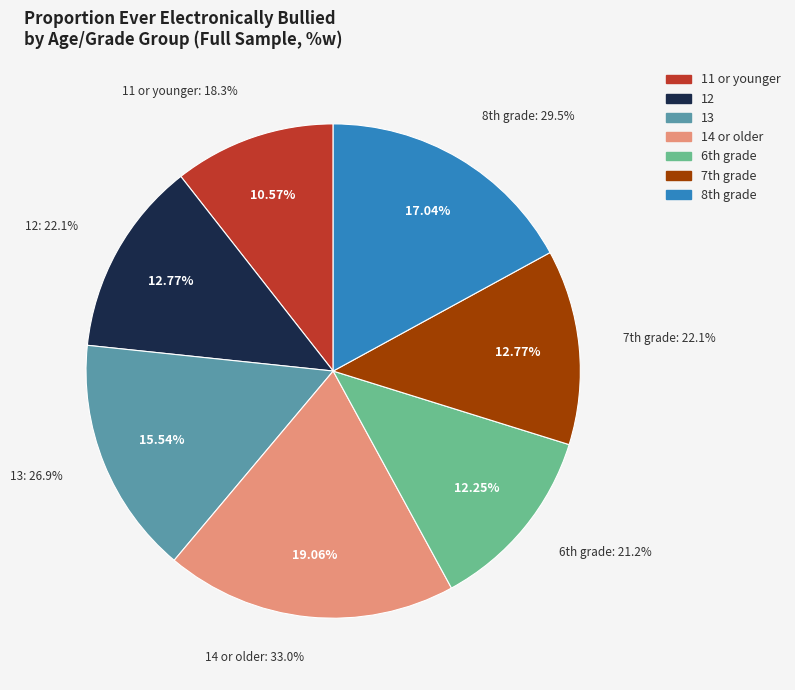

How many slices are in this pie chart?

7